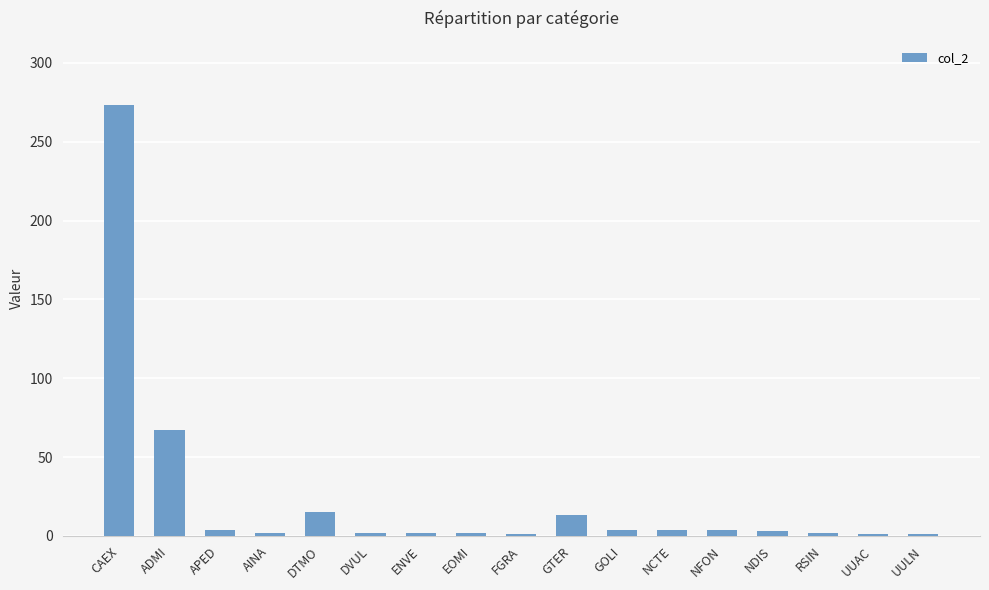

Where is the data nearest to the value 137?

ADMI